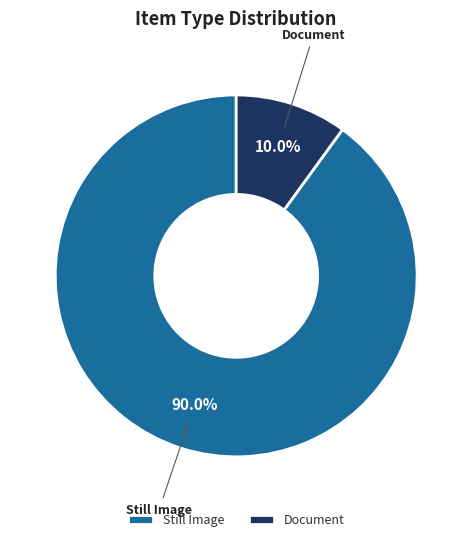

Which has a higher value, Still Image or Document?

Still Image